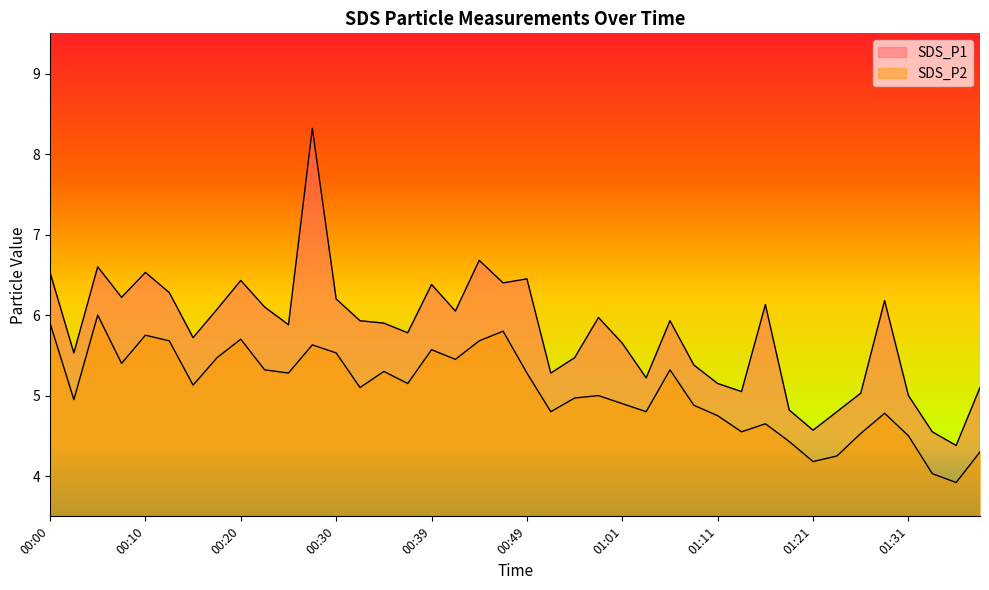

What is the difference between the SDS_P1 values at 01:31 and 01:11?

0.2